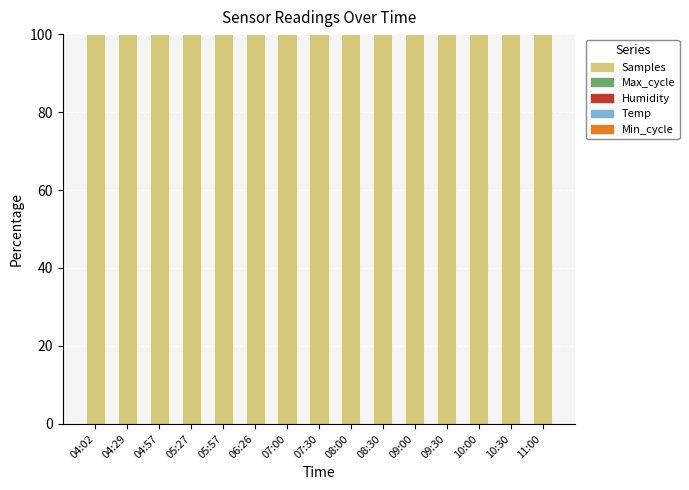

True or false: Samples has a value of 100.0 at 04:02.

True